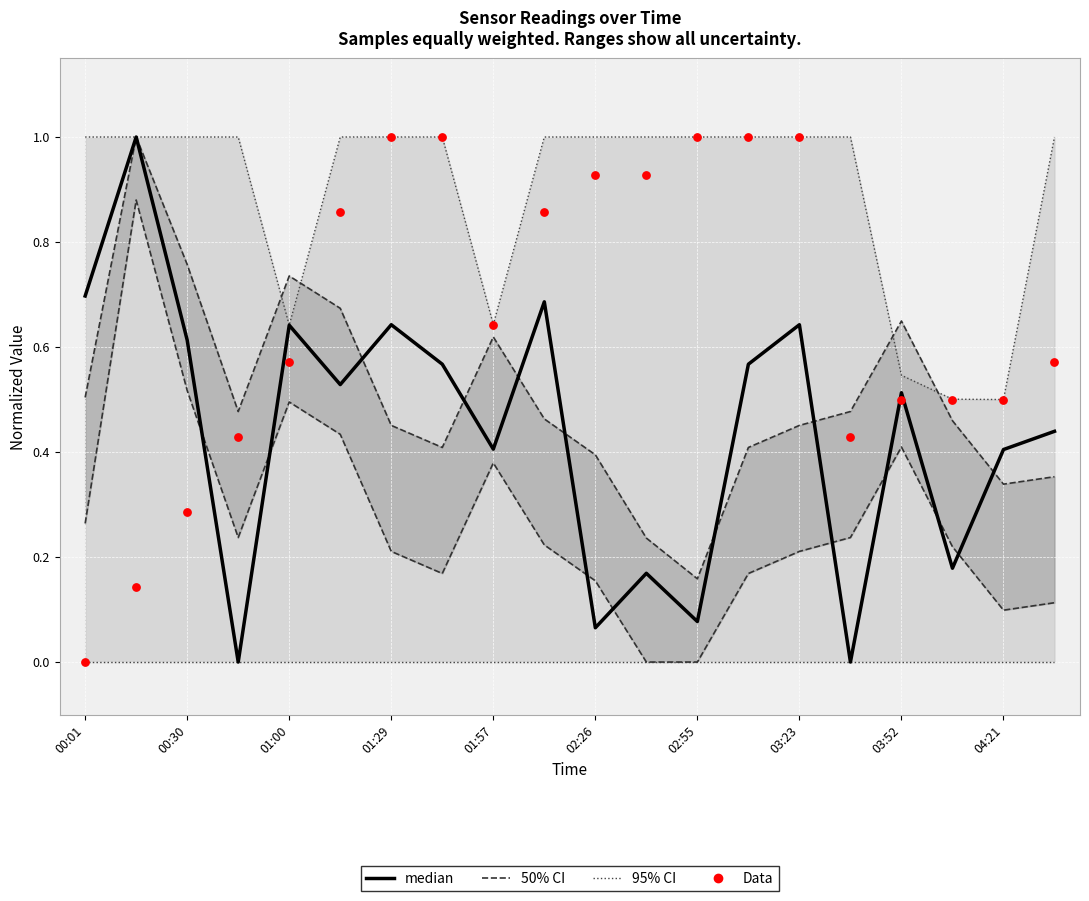

Which series has the largest Y range (max minus min)?

median